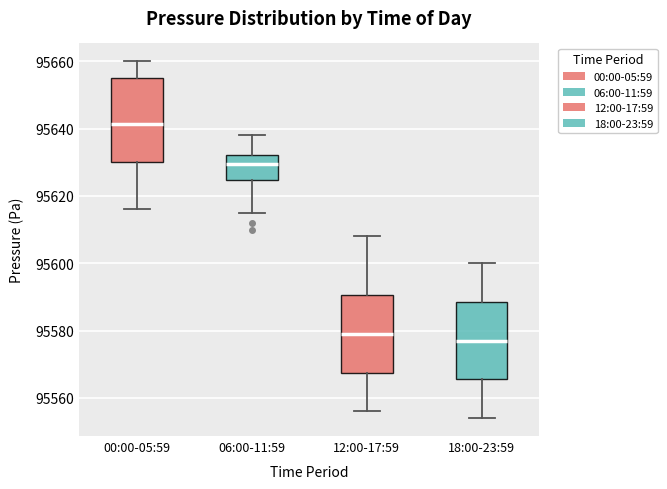

Where is the lower edge of the box for 06:00-11:59 on the y-axis? The values are not printed on the chart, so give them approximately, as read against the axis.

95624